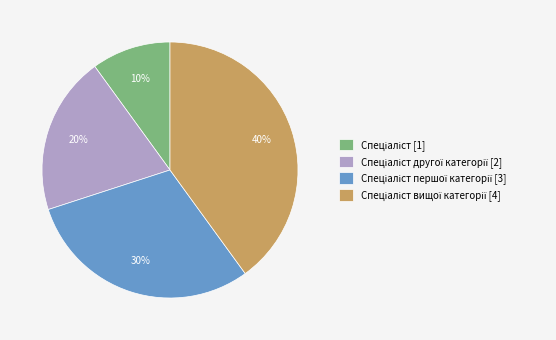

How many segments does this pie chart have?

4